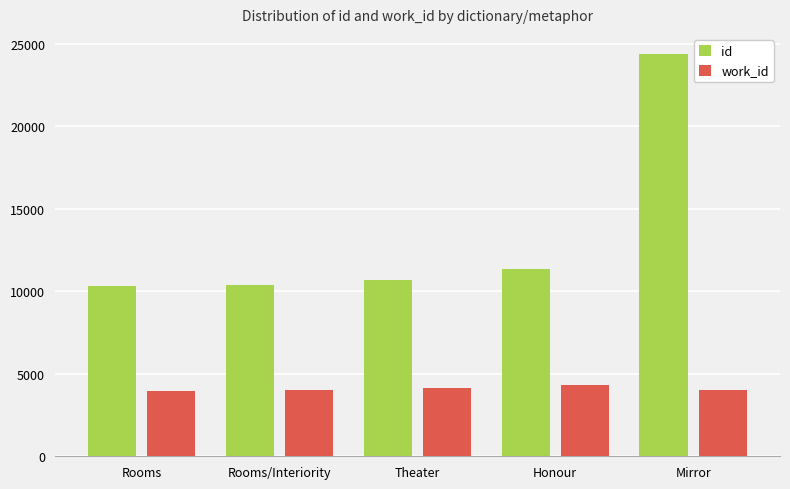

Rank the series by their average value, from lowest to highest.

work_id, id